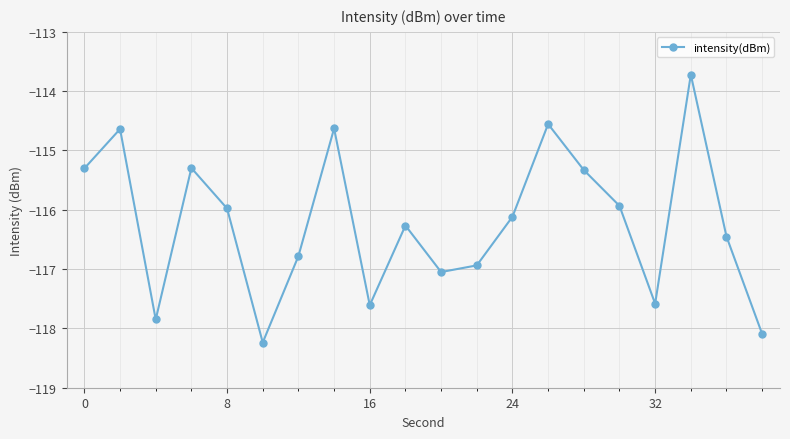

Is this an area chart (filled region under the line)?

No